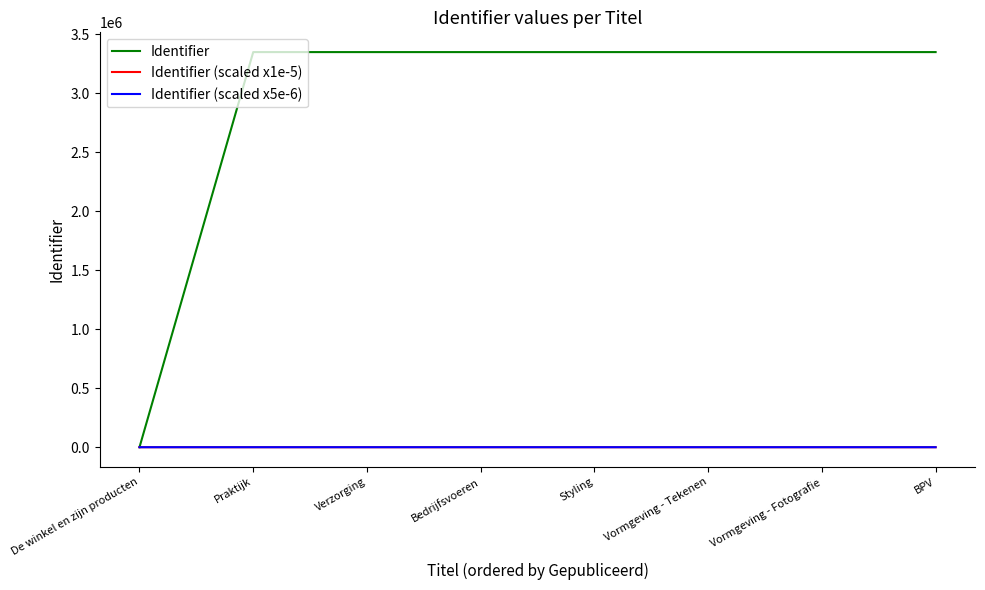

The value of Identifier (scaled x5e-6) at De winkel en zijn producten is 0.0. True or false?

True